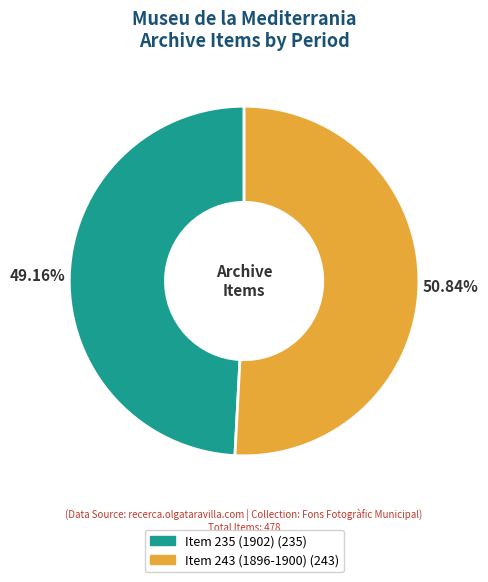

Combined, what portion of the pie is Item 235 (1902) and Item 243 (1896-1900)?

100.0%